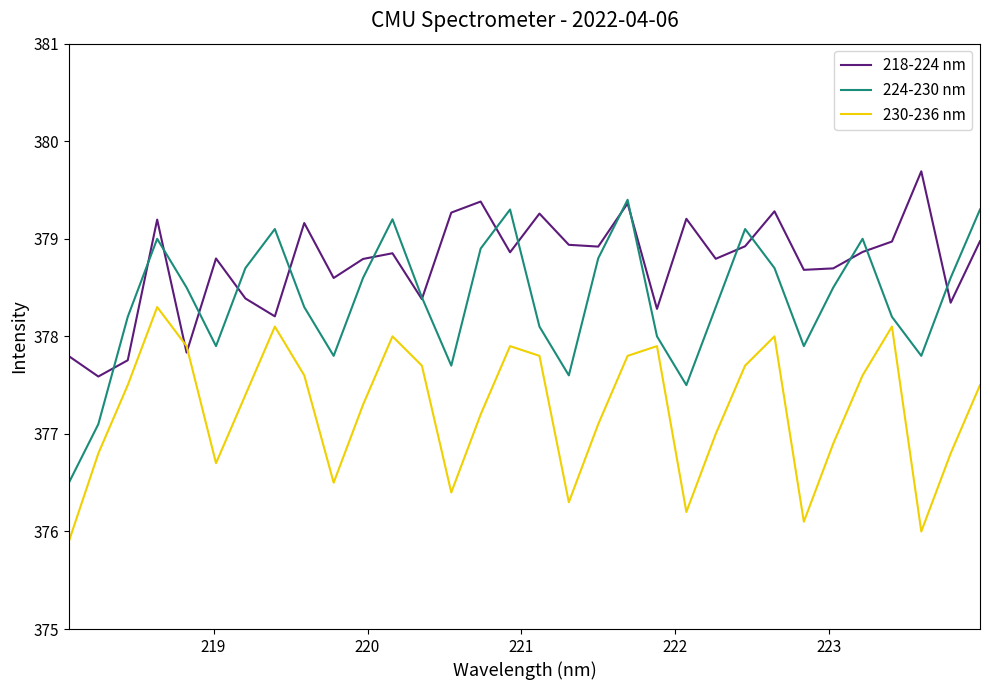

List the series in order of their overall mean, highest first.

218-224 nm, 224-230 nm, 230-236 nm